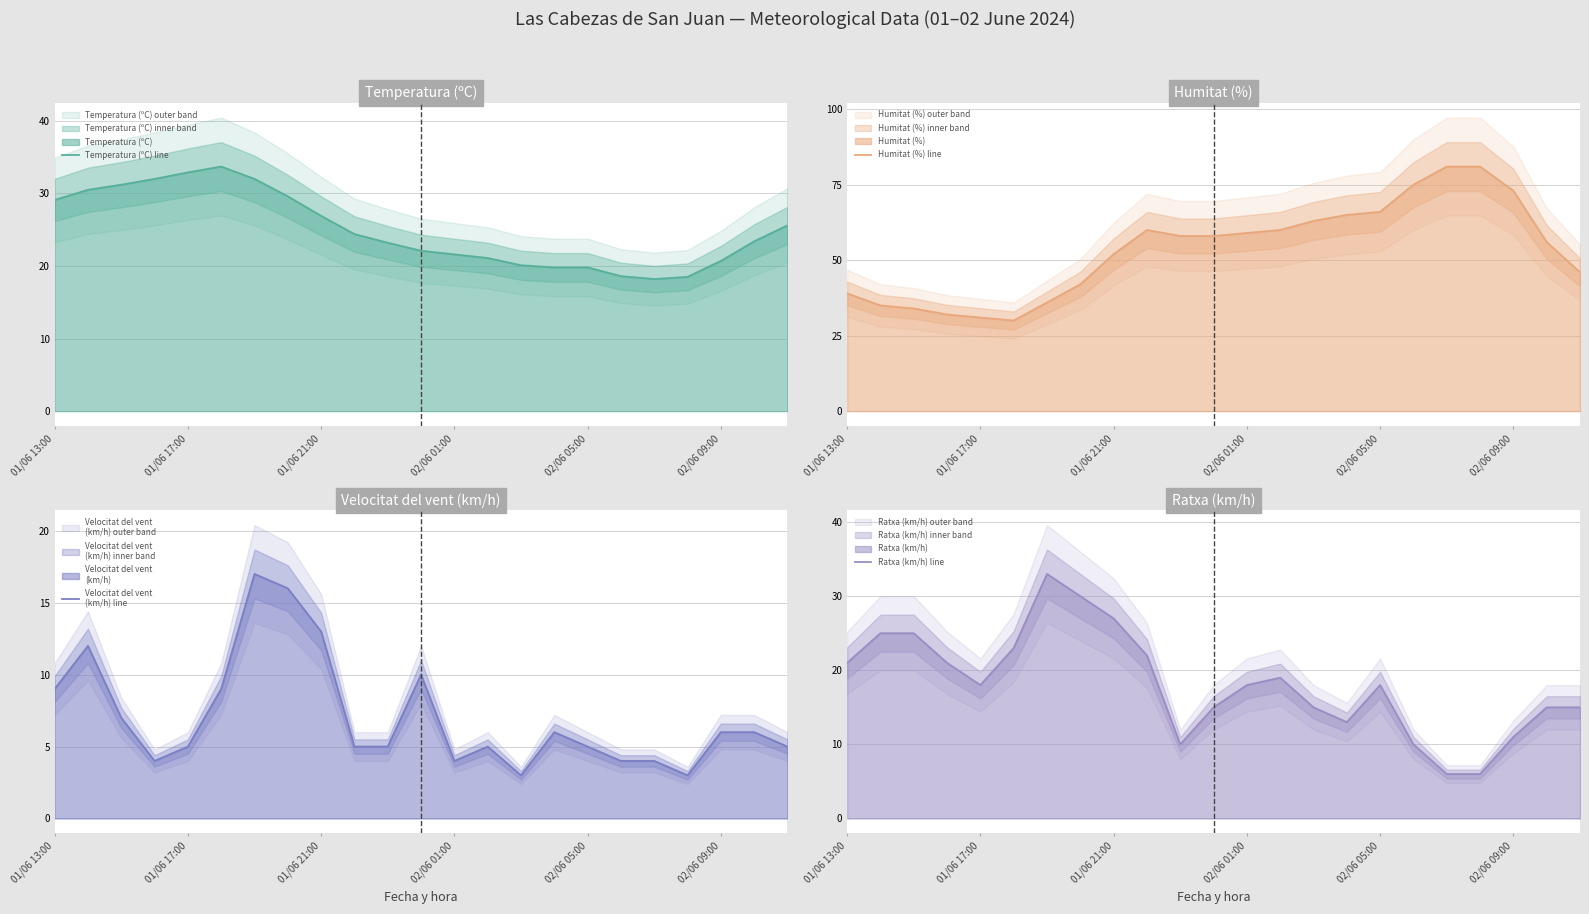

What is the average value of the Ratxa (km/h) line series?

18